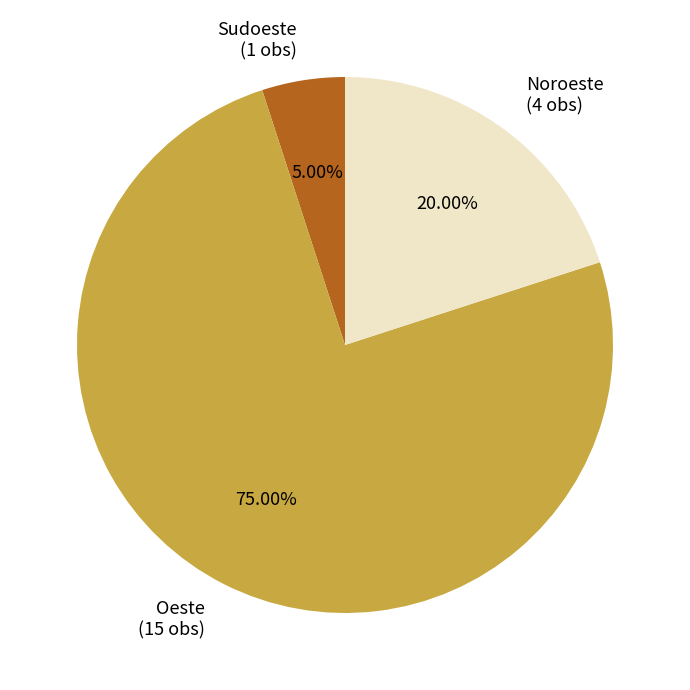

Is there any slice that represents more than half of the pie?

Yes